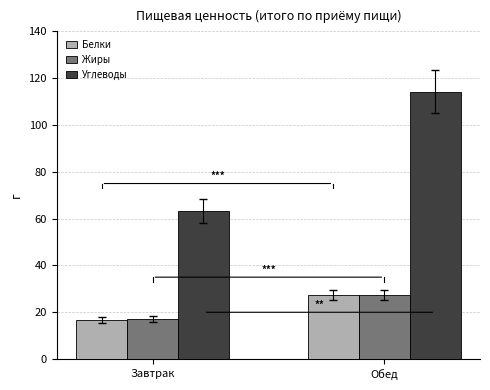

How many data points does each series have?

2